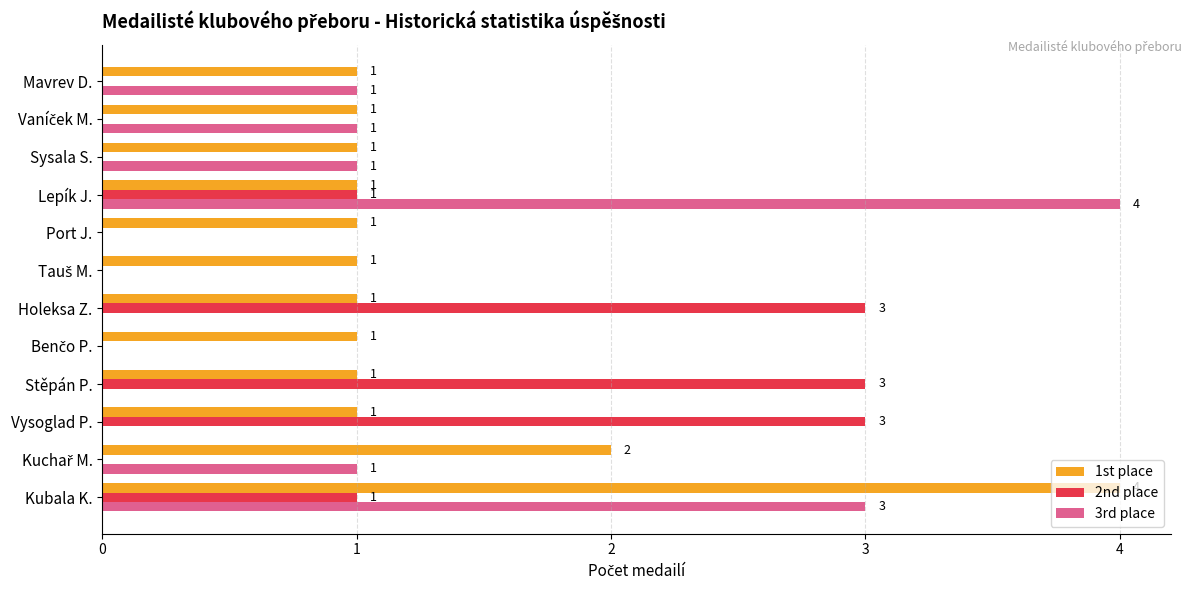

What is the maximum value for 2nd place?

3